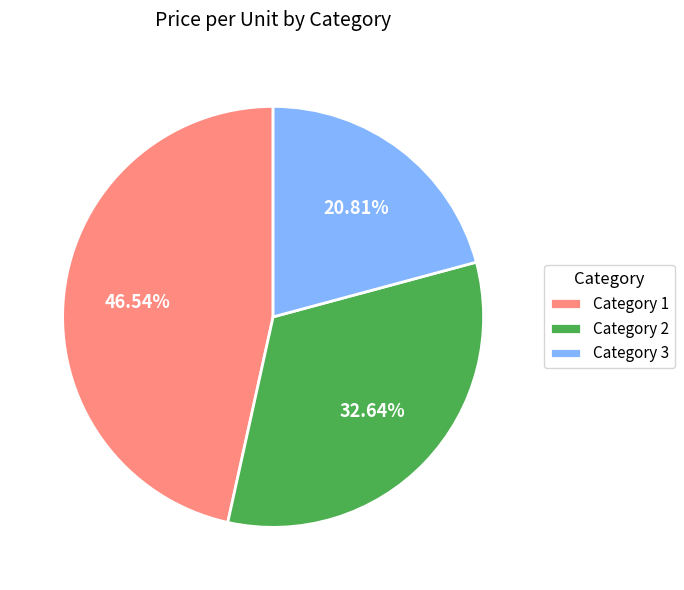

Does any single category account for the majority?

No